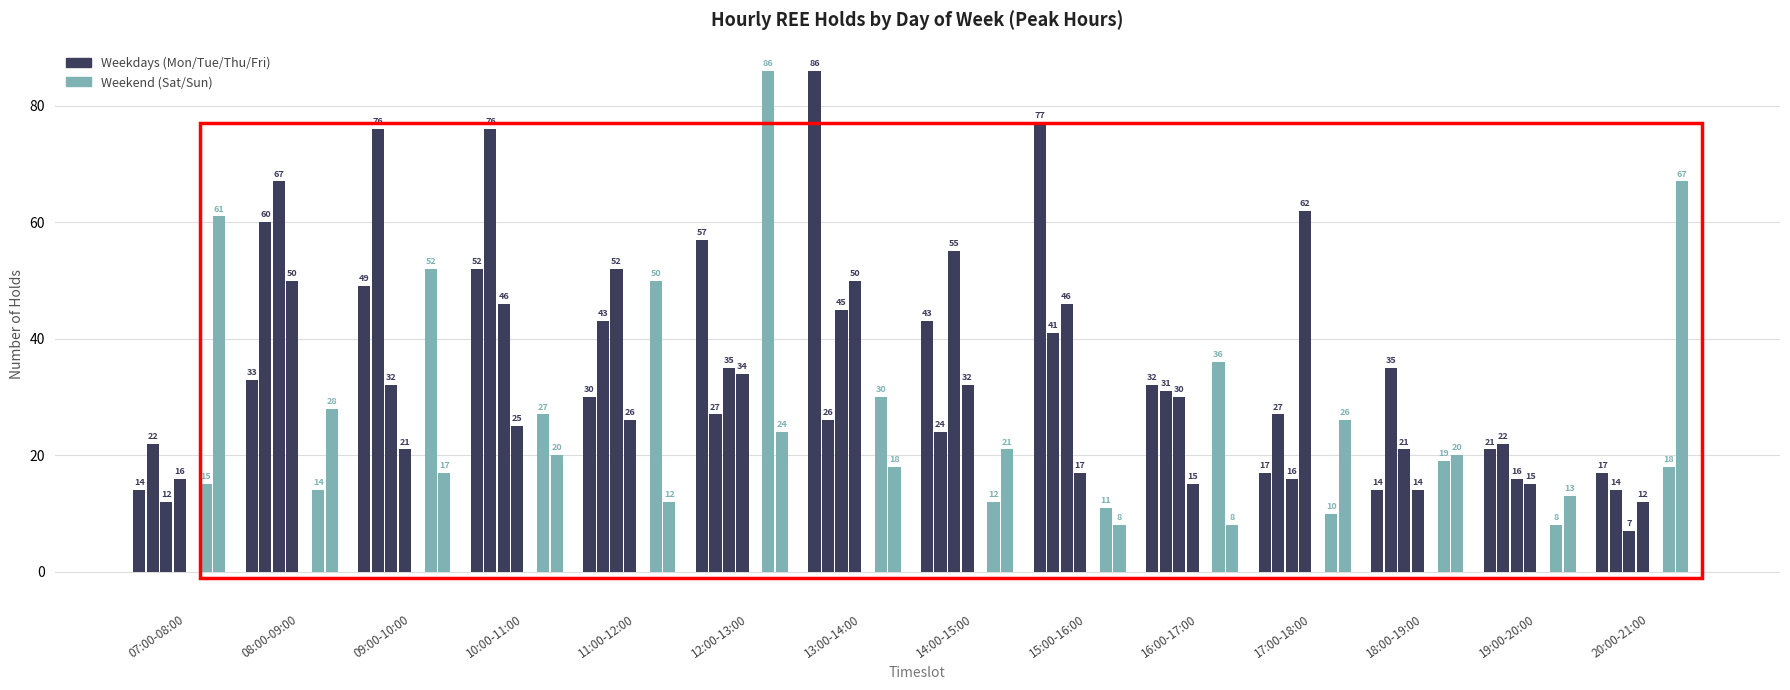

Which has a higher value, 20:00-21:00 or 18:00-19:00?

20:00-21:00